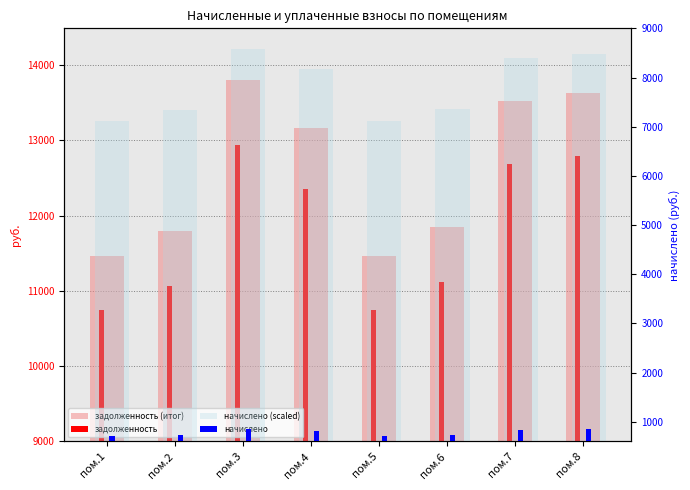

At which category is the sum across all series the highest?

пом.3